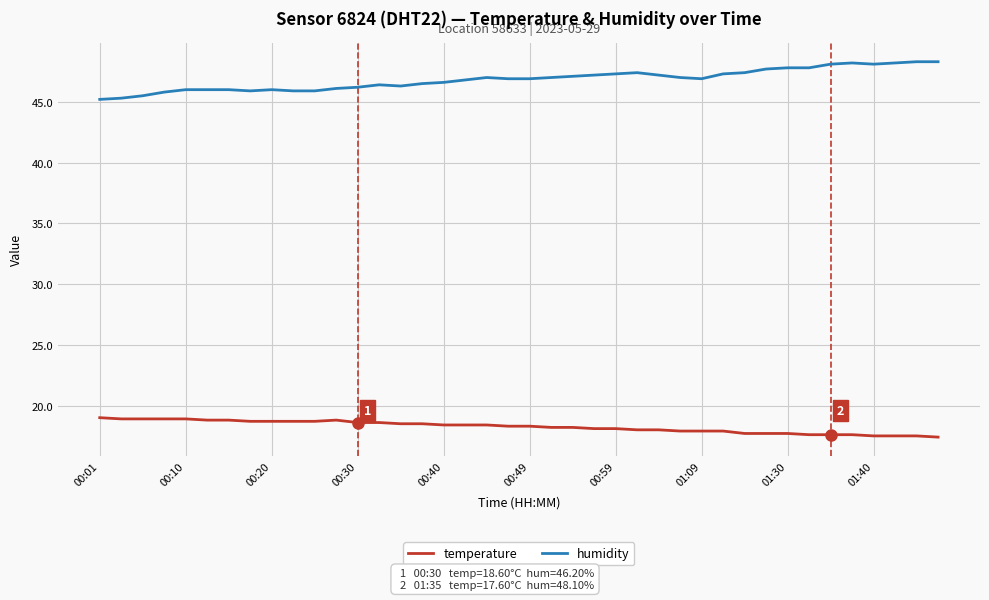

What is the difference between the maximum and minimum values in the humidity series?

3.1